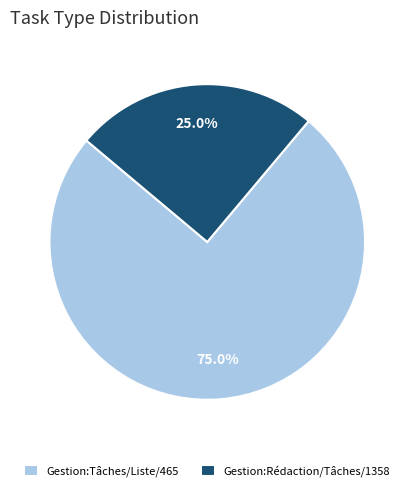

To the nearest percent, what is the difference between the largest and smallest slice percentages?

50%